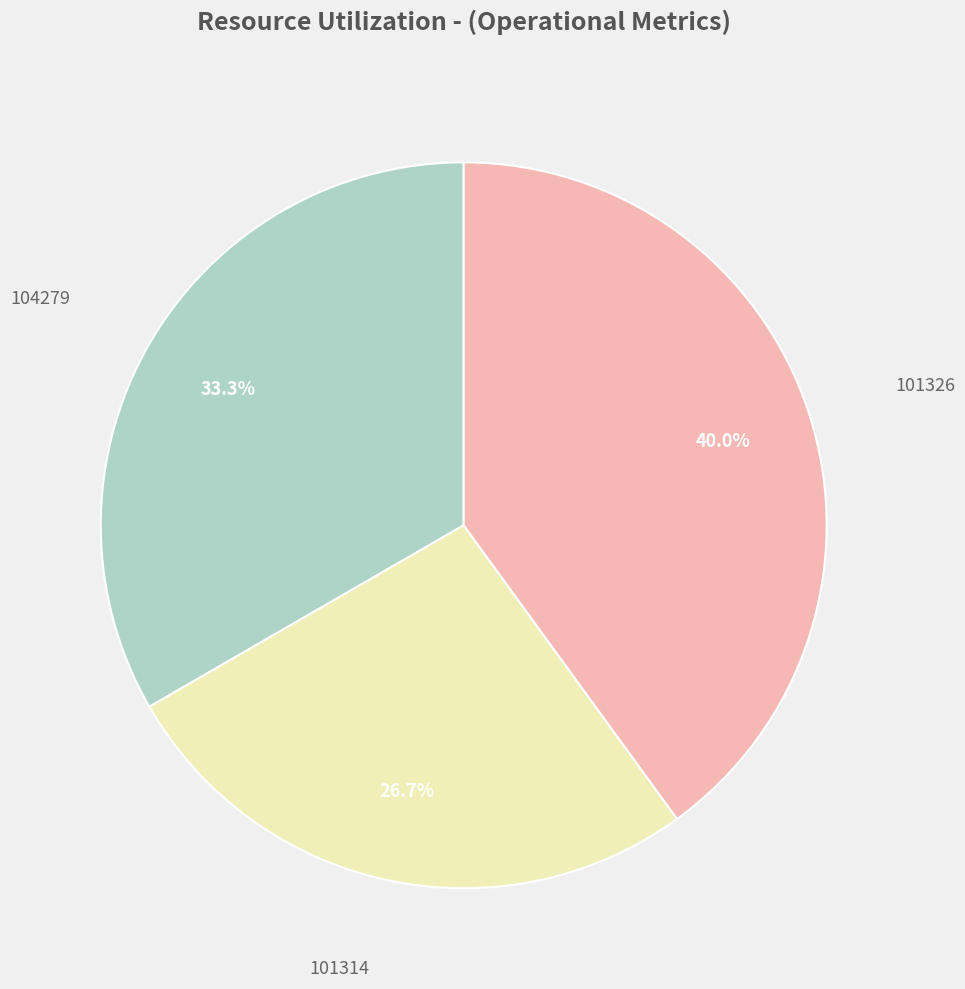

Does any single category account for the majority?

No